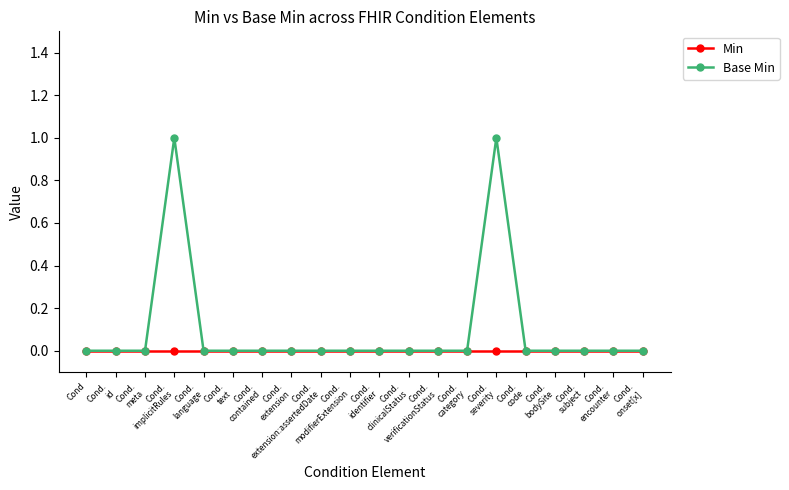

How many categories are shown in the chart?

20